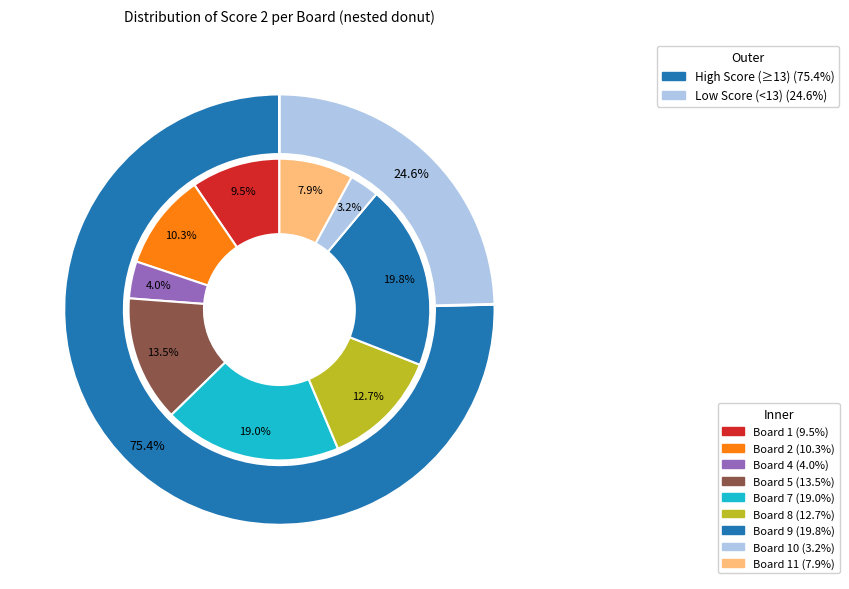

Does 10 represent more than half of the total?

No